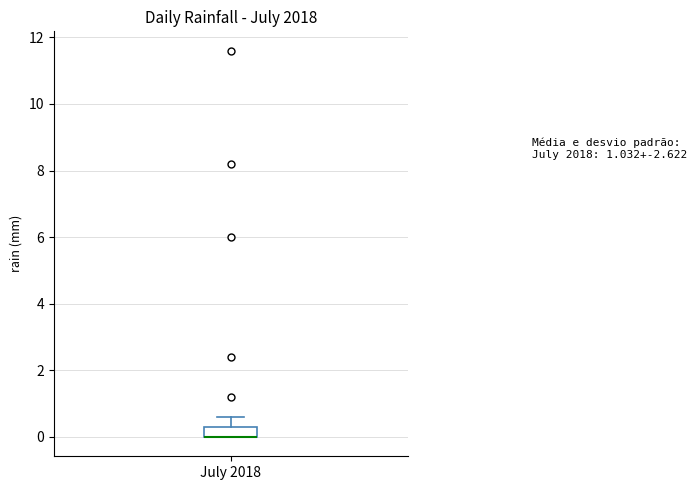

Read this box plot against the y-axis: the position of the median line, the range covered by the box, and the ends of both whiskers. The values are not printed on the chart, so give them approximately, as read against the axis.

median 0.0 (drawn on the box's lower edge), box 0.0 to 0.4, whiskers 0.0 to 0.6